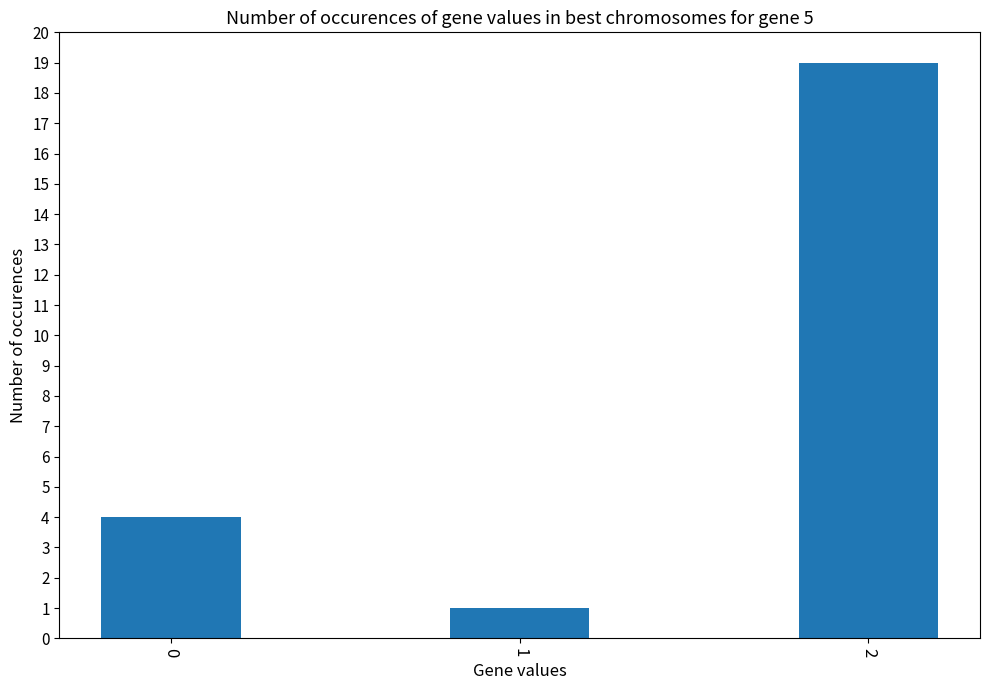

The value at 0 is 7. True or false?

False